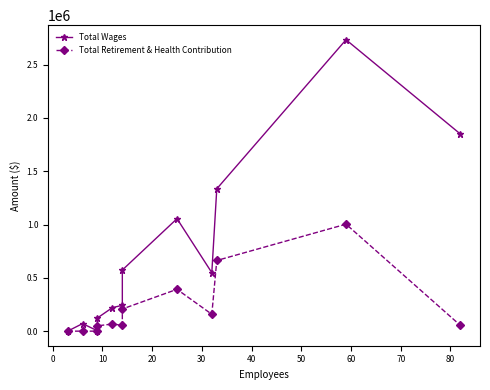

How many interior local valleys does the Total Wages series have?

2